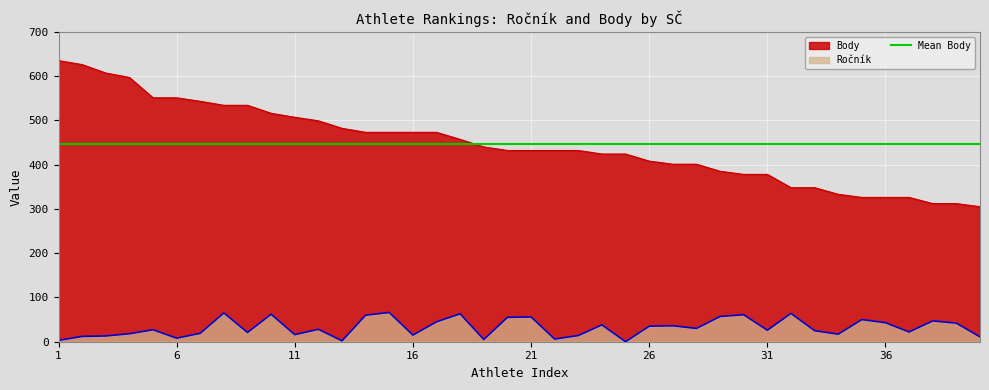

True or false: Body and Ročník cross at least once.

False